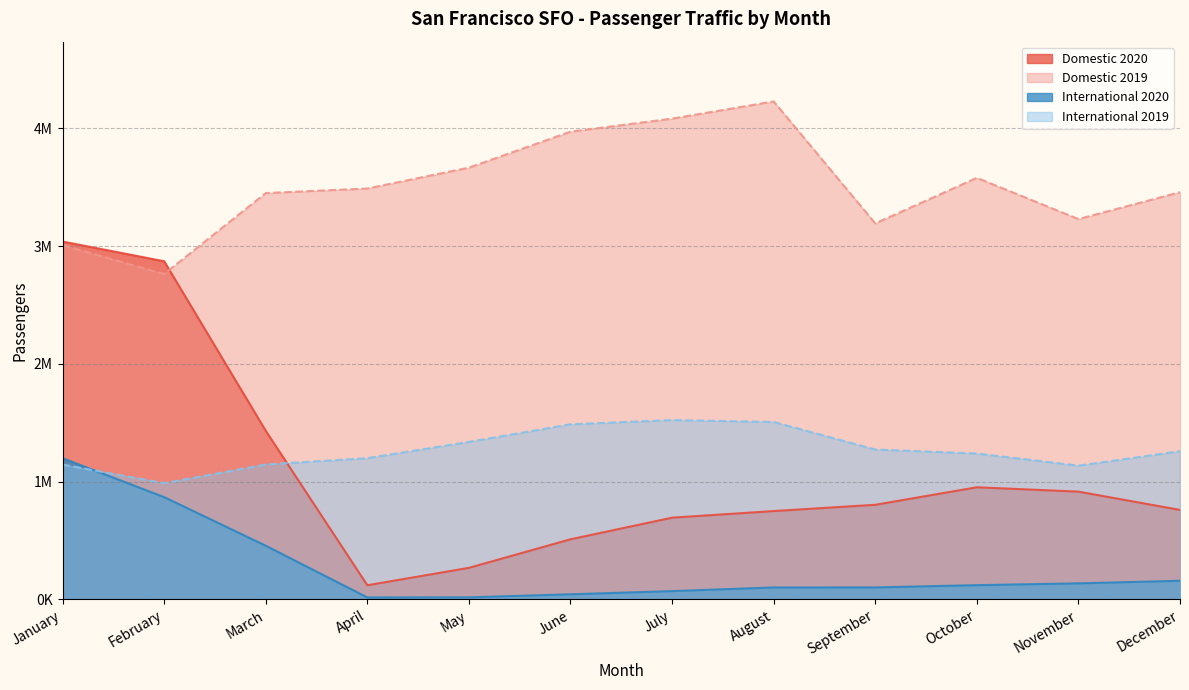

What is the sum of all Domestic 2020 values?

13116745